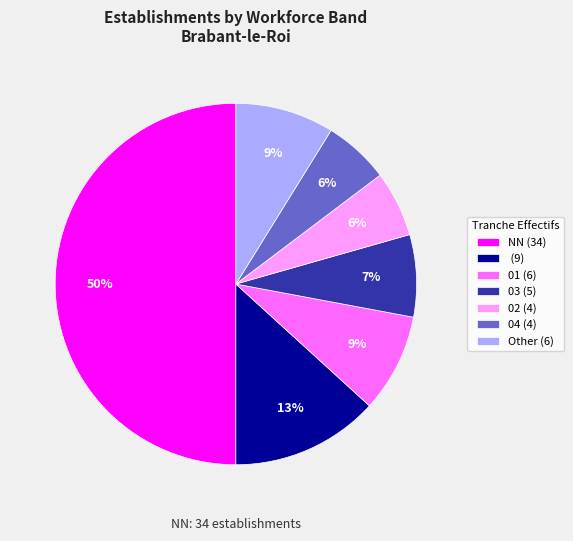

What is the largest slice in the pie chart?

NN (34)